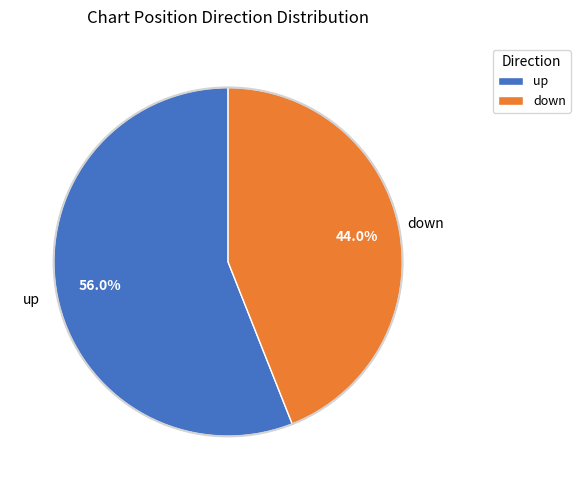

Approximately how many times larger is the value at up compared to down?

1.3